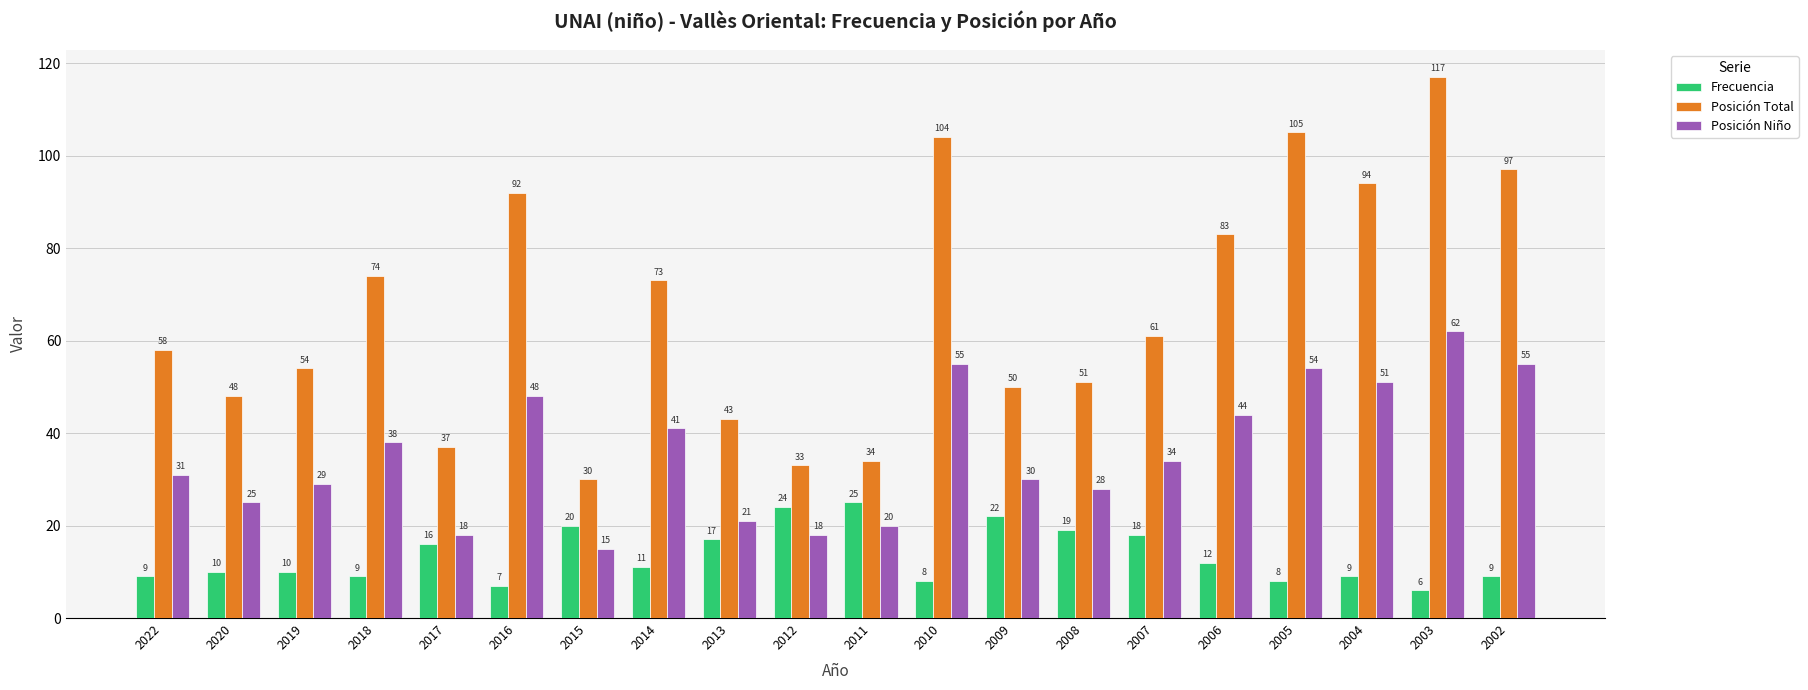

Is it true that Posición Total equals 28 at 2010?

False